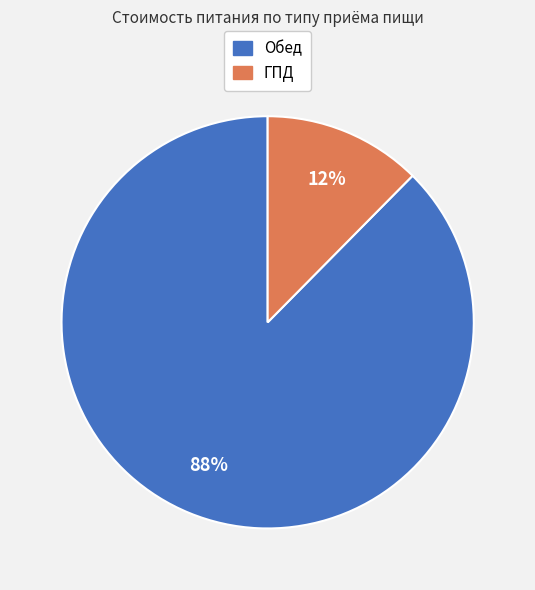

What percentage is the Обед slice, to the nearest percent?

88%